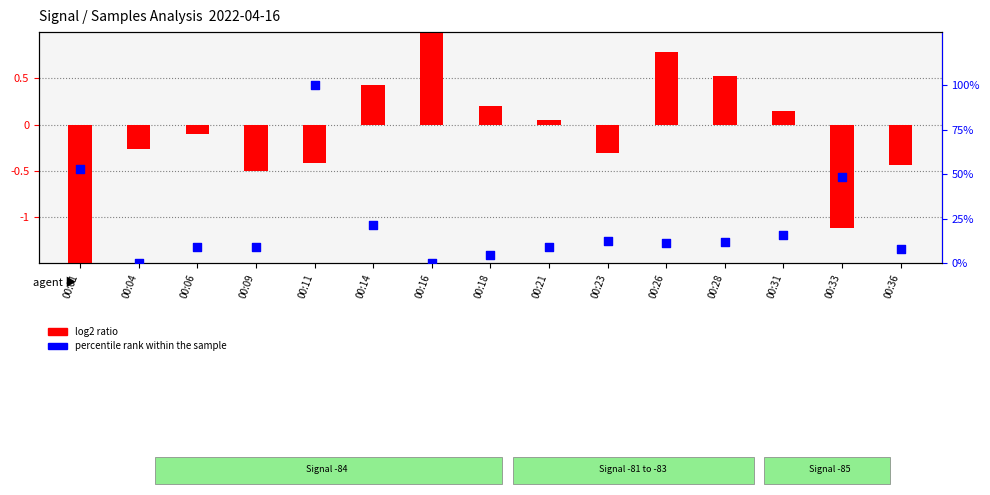

Which series reaches the minimum Y coordinate?

log2 ratio